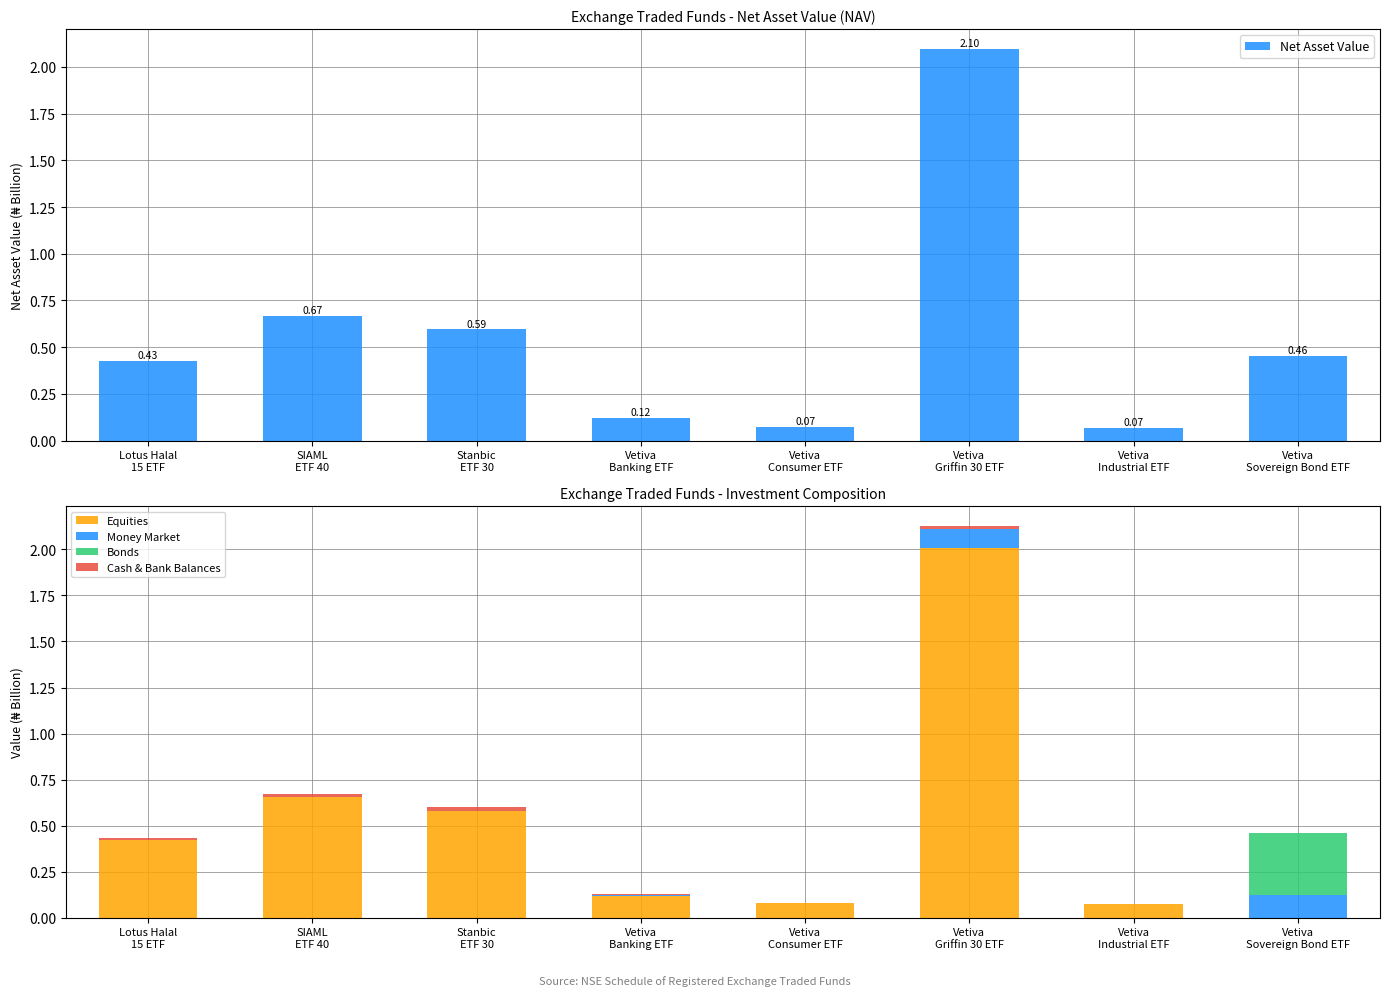

Reading right to left, extract all data points from this chart.

Net Asset Value: 0.5	0.1	2.1	0.1	0.1	0.6	0.7	0.4
Equities: 0.0	0.1	2.0	0.1	0.1	0.6	0.7	0.4
Money Market: 0.1	0.0	0.1	0.0	0.0	0.0	0.0	0.0
Bonds: 0.3	0.0	0.0	0.0	0.0	0.0	0.0	0.0
Cash & Bank Balances: 0.0	0.0	0.0	0.0	0.0	0.0	0.0	0.0